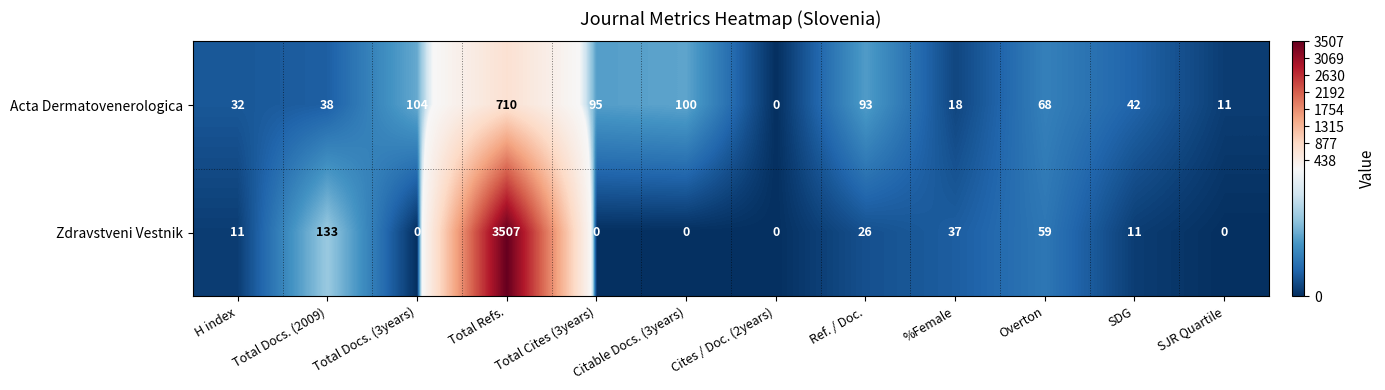

How many data points in Acta Dermatovenerologica are less than 68?

6